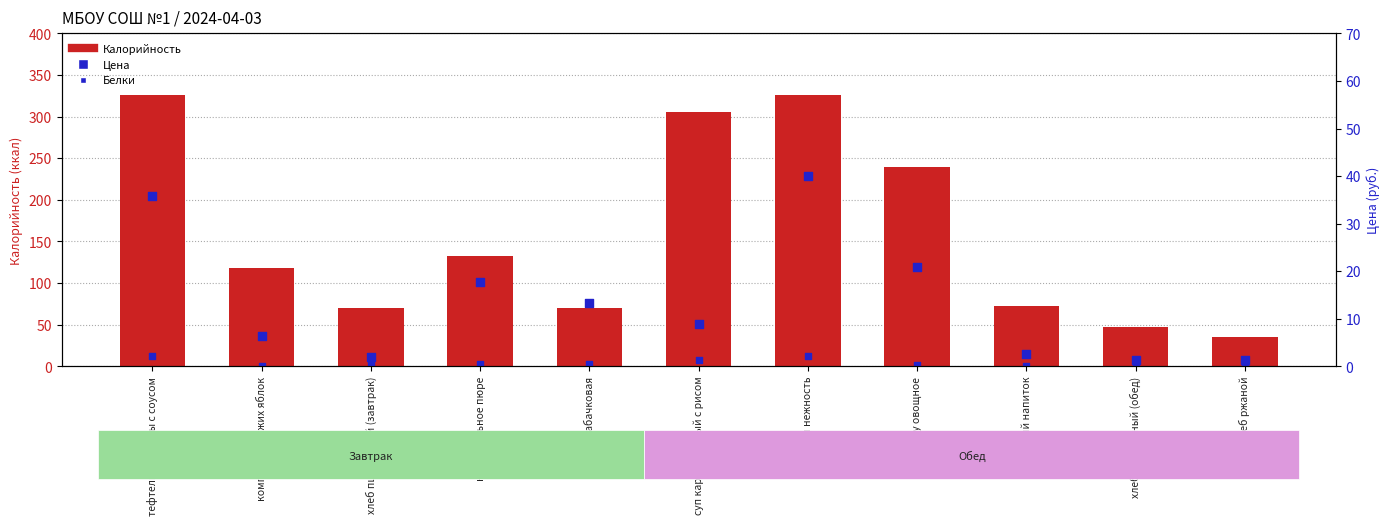

At how many categories does at least one series exceed 31?

11